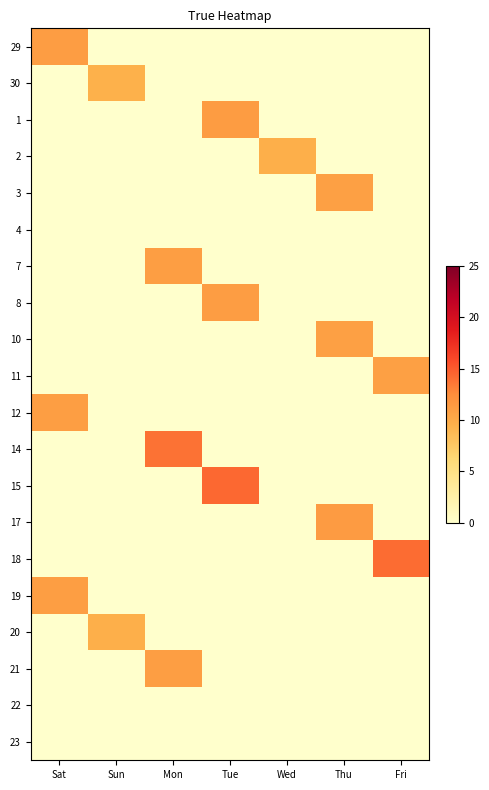

What is the maximum value shown in the chart?

14.3